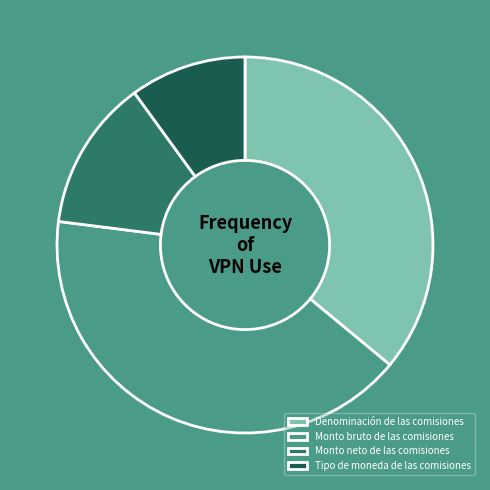

What percentage do Denominación de las comisiones and Monto bruto de las comisiones together represent?

77.0%